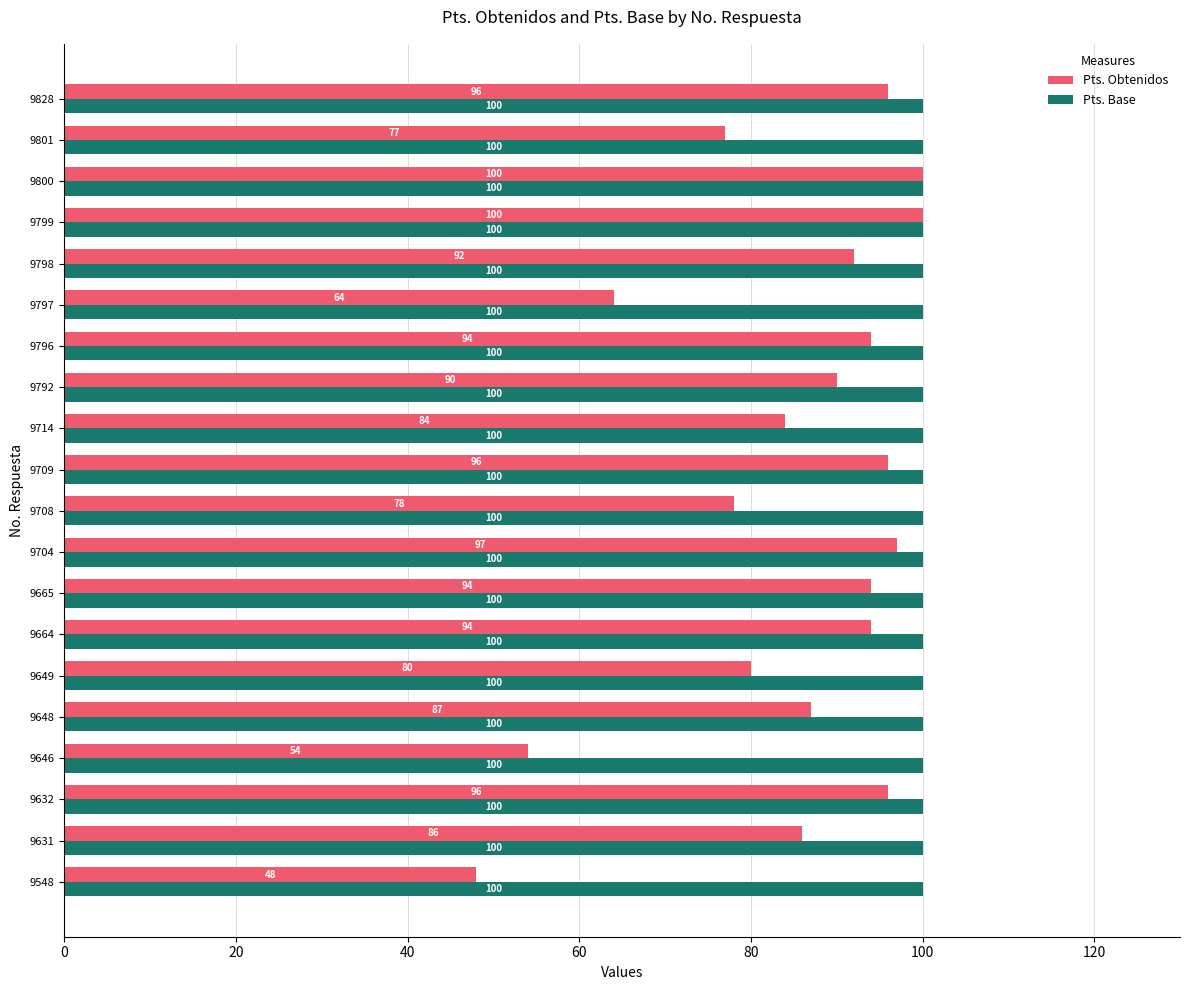

Count the number of data series in this chart.

2